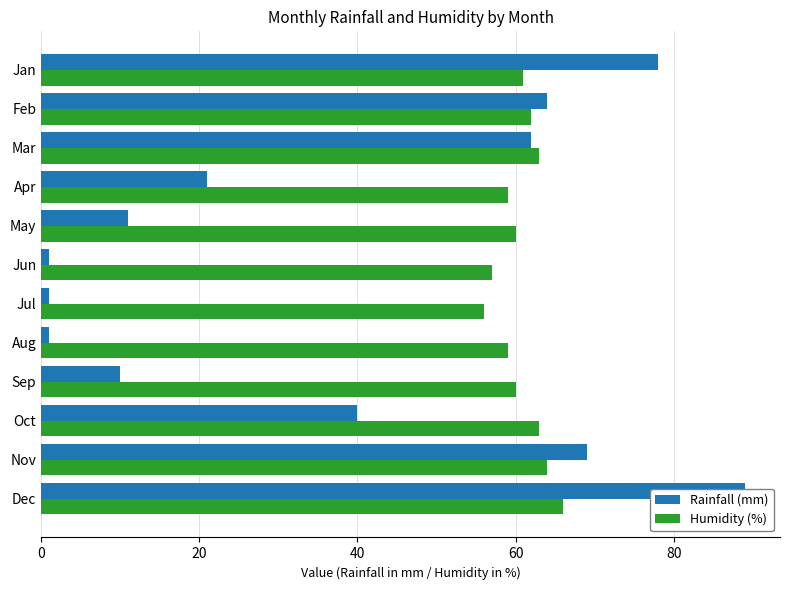

What is the maximum value shown in the chart?

89